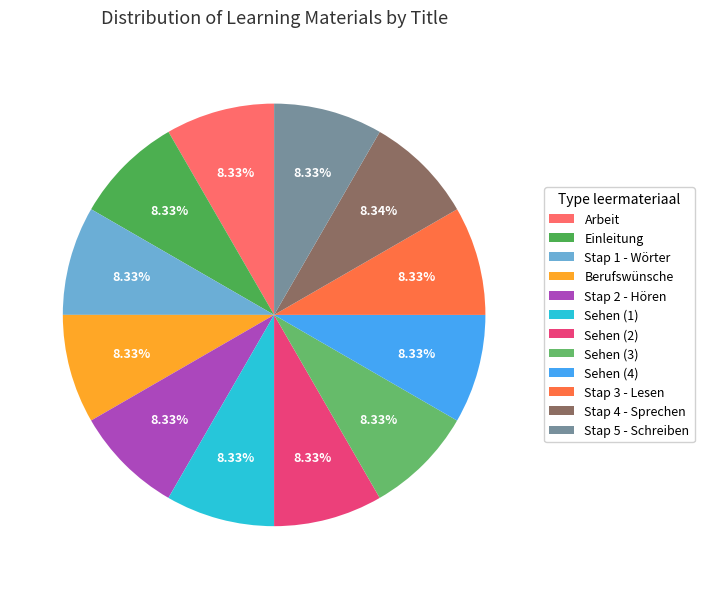

To the nearest percent, what percentage of the pie is Sehen (3)?

8%